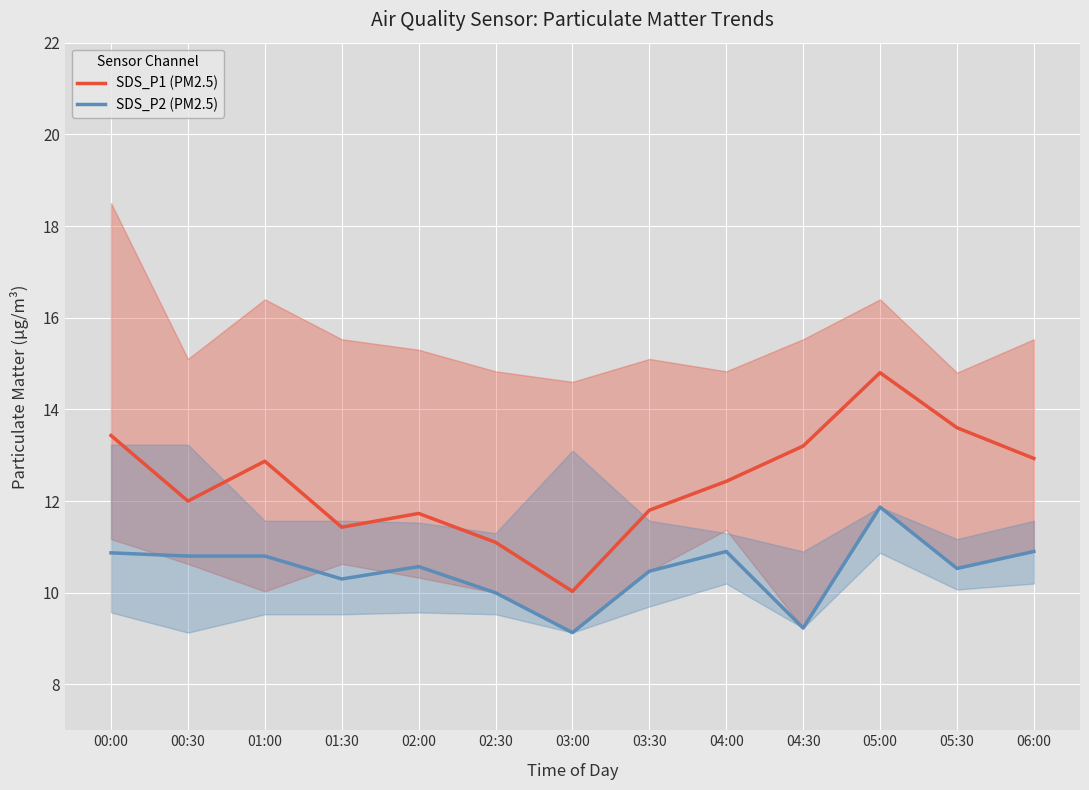

True or false: SDS_P1 (PM2.5) and SDS_P2 (PM2.5) cross at least once.

False